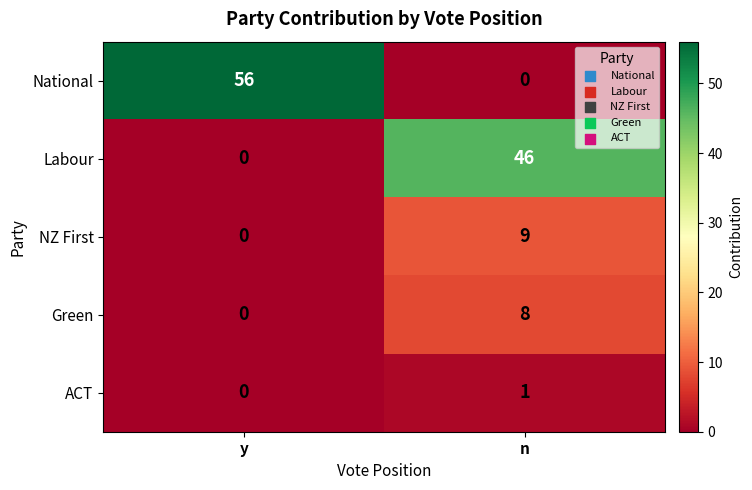

What is the difference between the Green values at y and n?

8